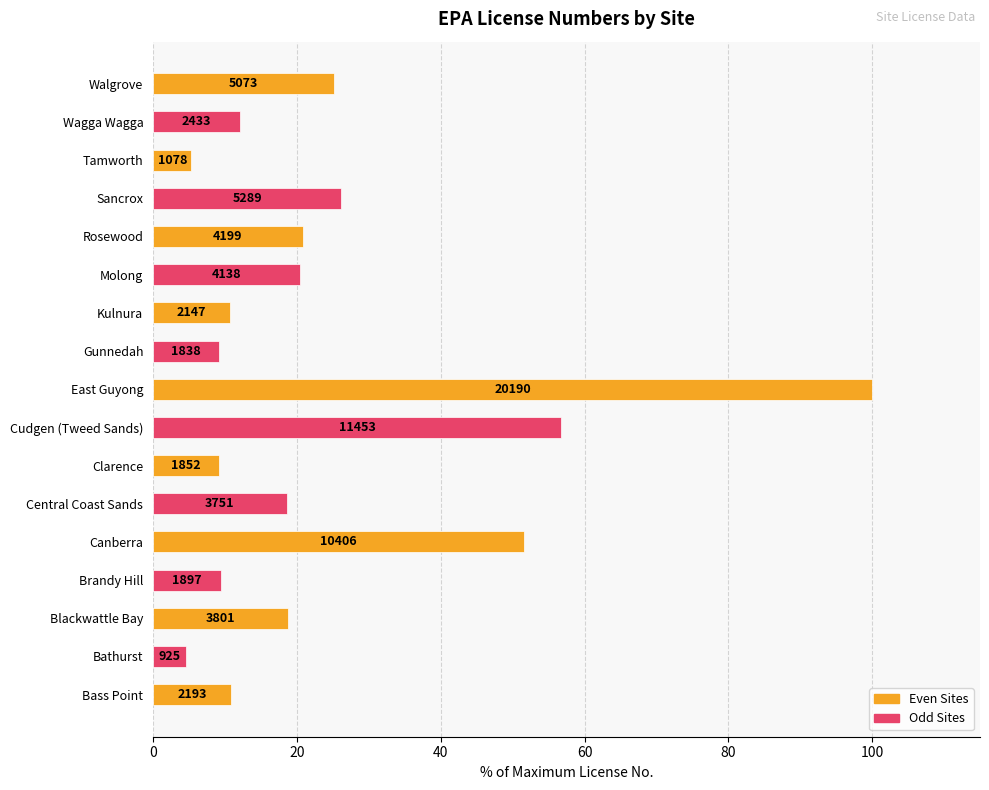

How many bars are there in total?

17